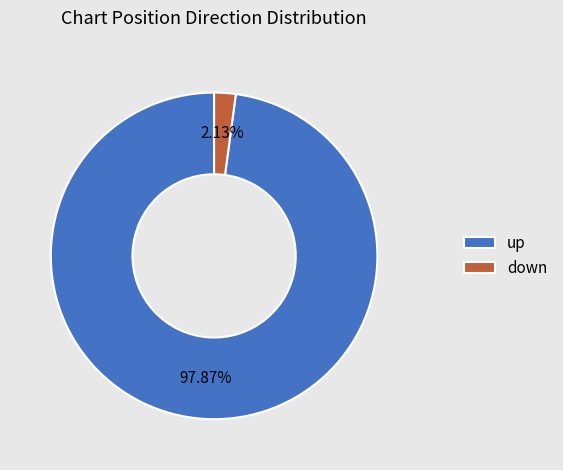

To the nearest percent, what is the combined percentage of down and up?

100%